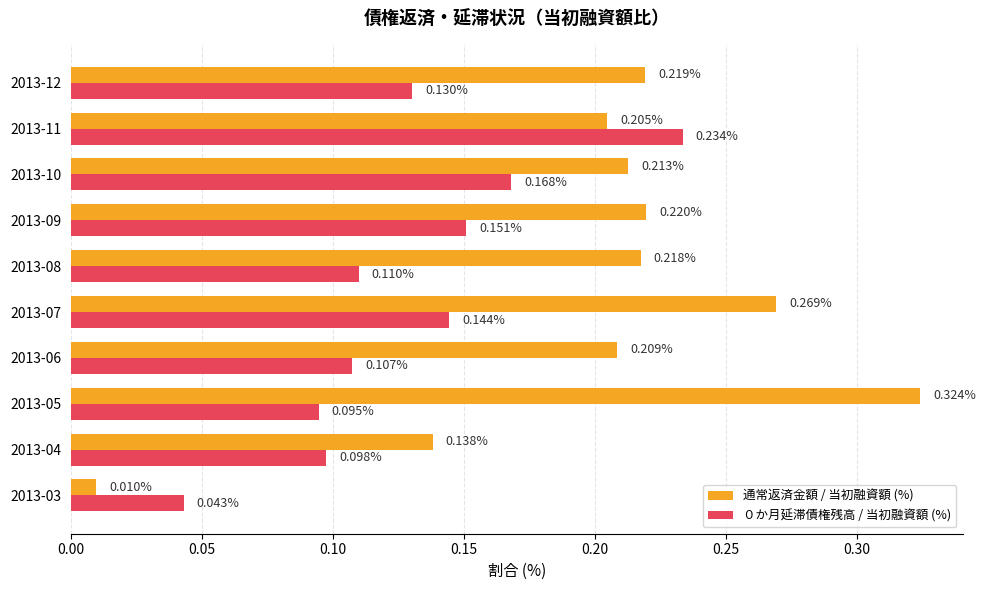

What is the total value across all series at 2013-11?

0.4